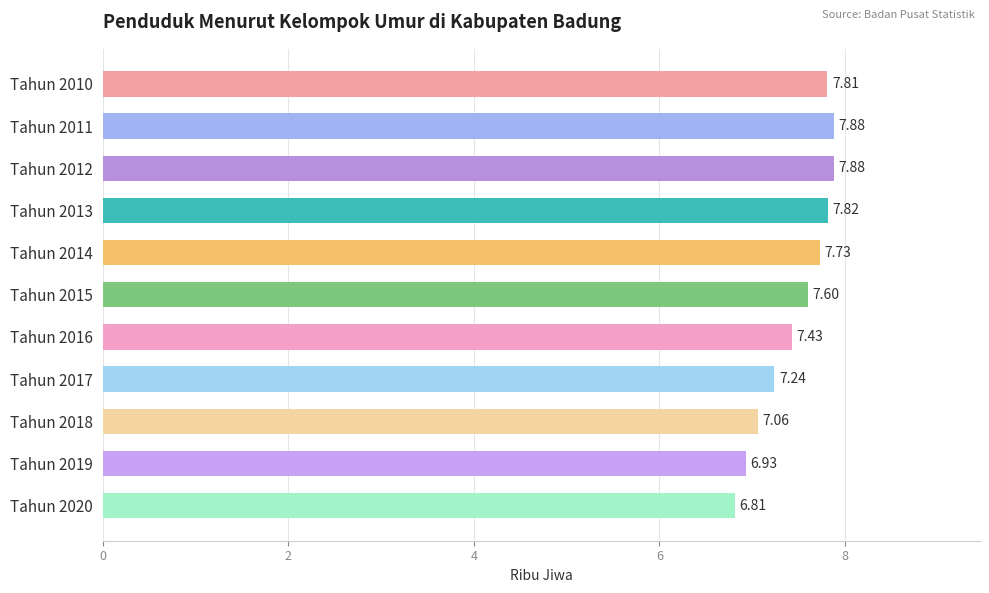

How many distinct data groups are displayed?

1